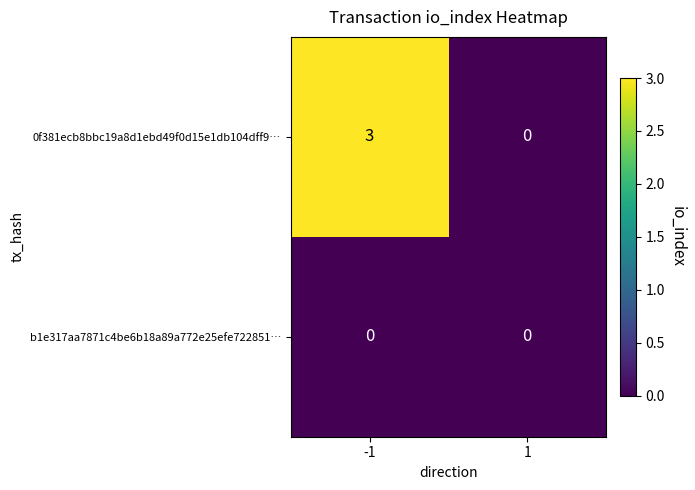

Which series has the largest total across all categories?

0f381ecb8bbc19a8d1ebd49f0d15e1db104dff9…